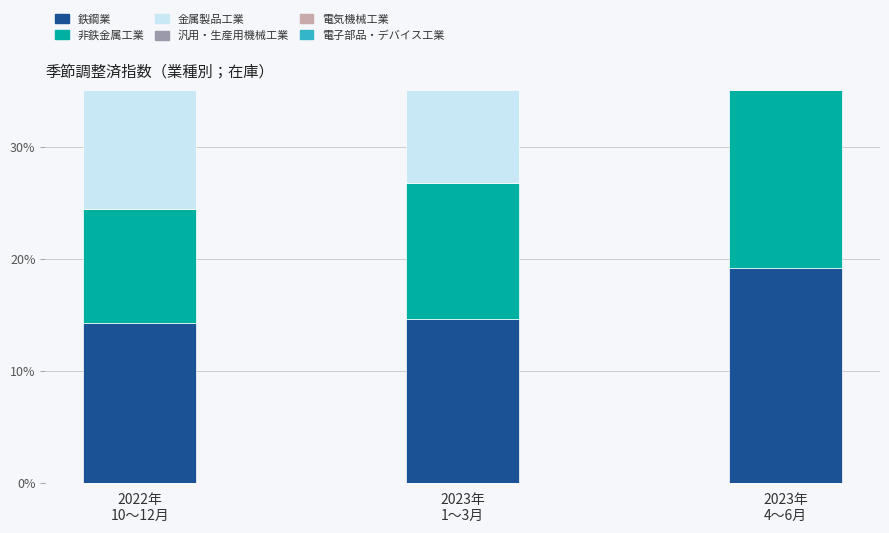

What are all the series names shown in the legend?

鉄鋼業, 非鉄金属工業, 金属製品工業, 汎用・生産用機械工業, 電気機械工業, 電子部品・デバイス工業